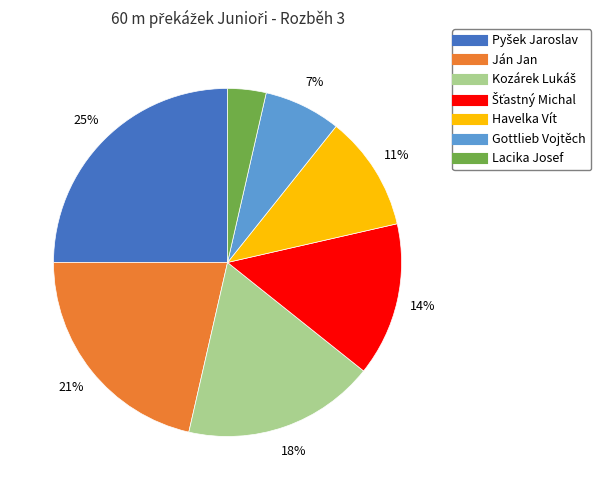

Is it true that Gottlieb Vojtěch is 1% of the pie?

False